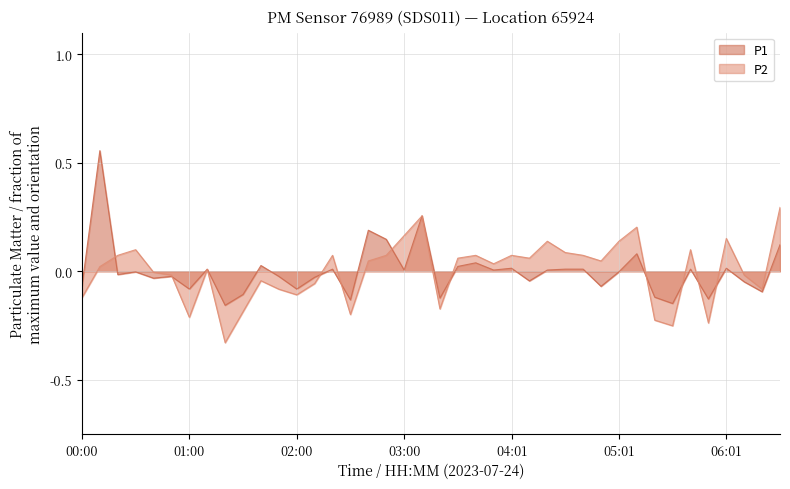

Does the chart display data point markers on the line(s)?

No